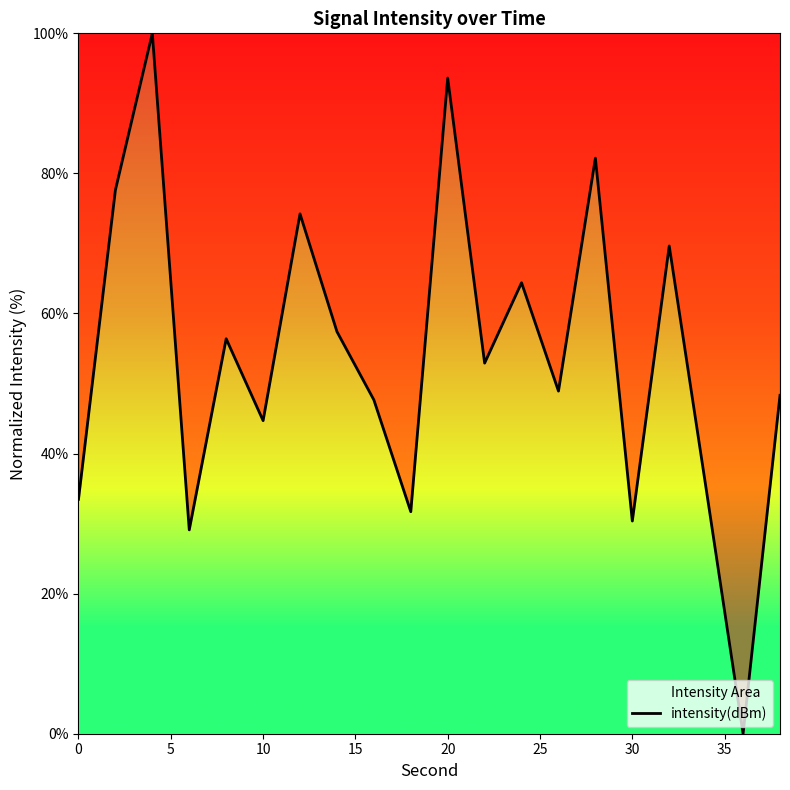

How many data points are above 52?

10